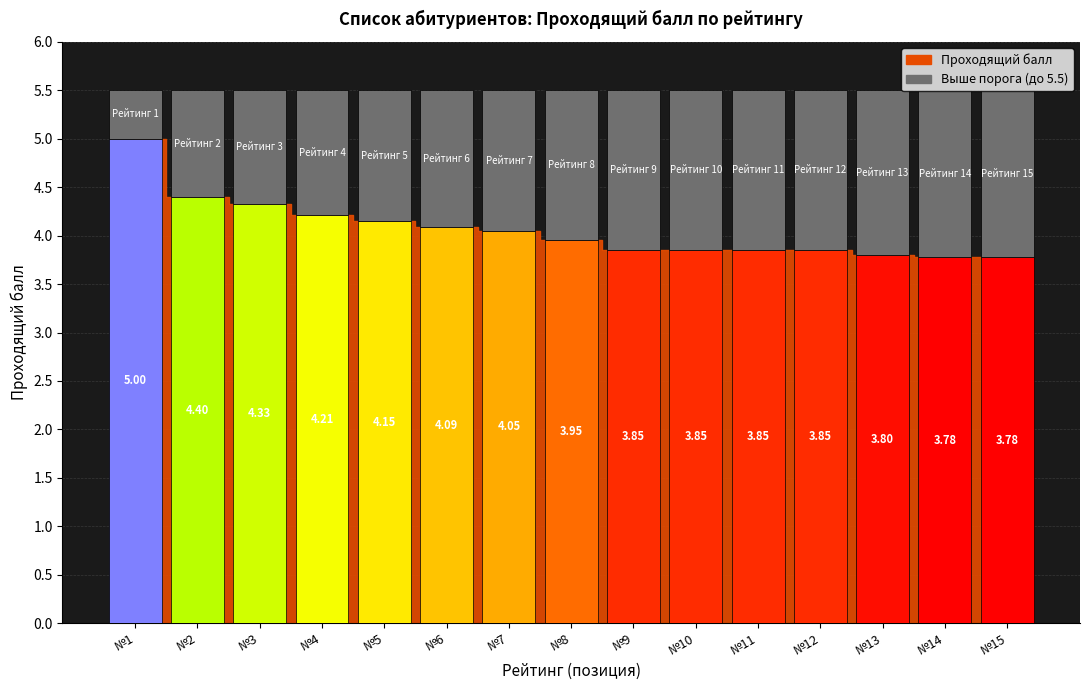

How many data points does each series have?

15